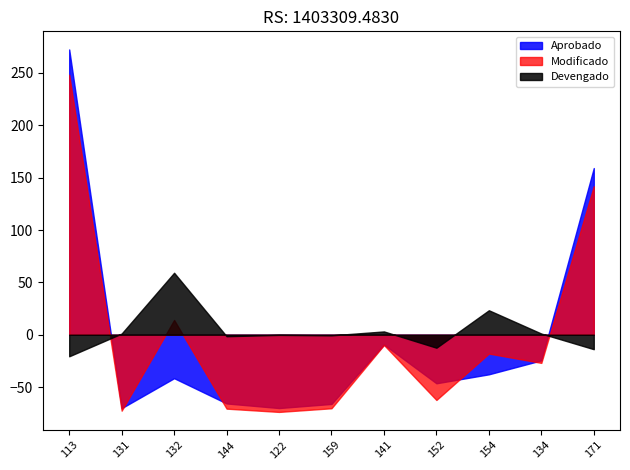

Where is Aprobado nearest to the value 101?

171